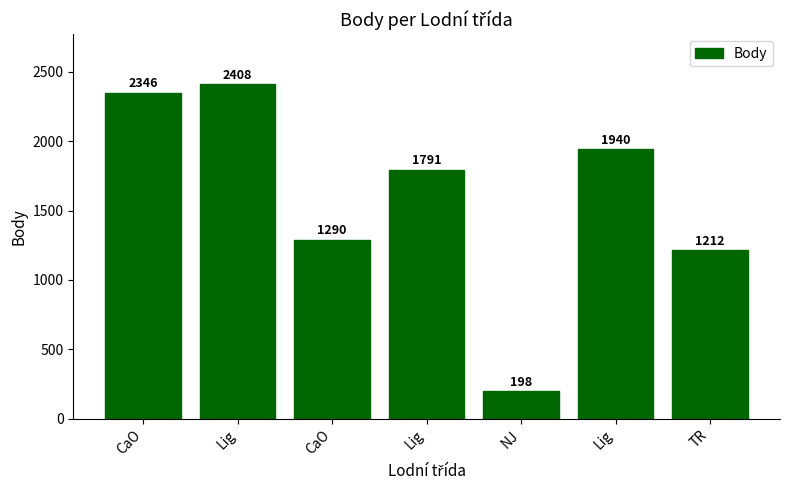

What is the change in value from CaO to TR?

-78